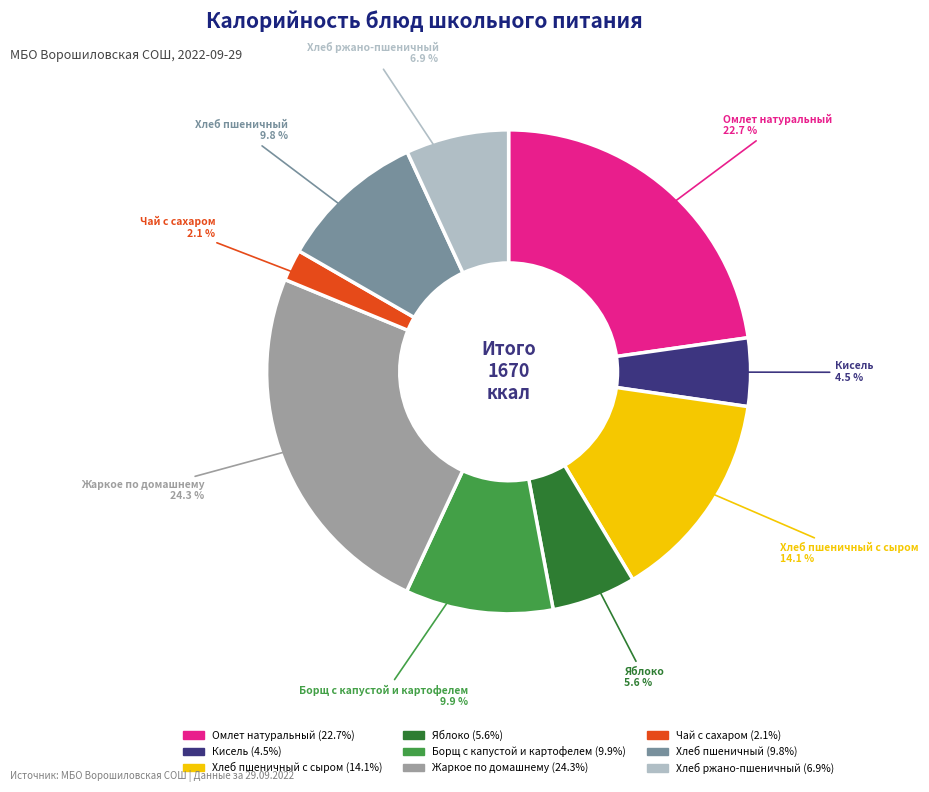

To the nearest percent, what is the difference between the largest and smallest slice percentages?

22%